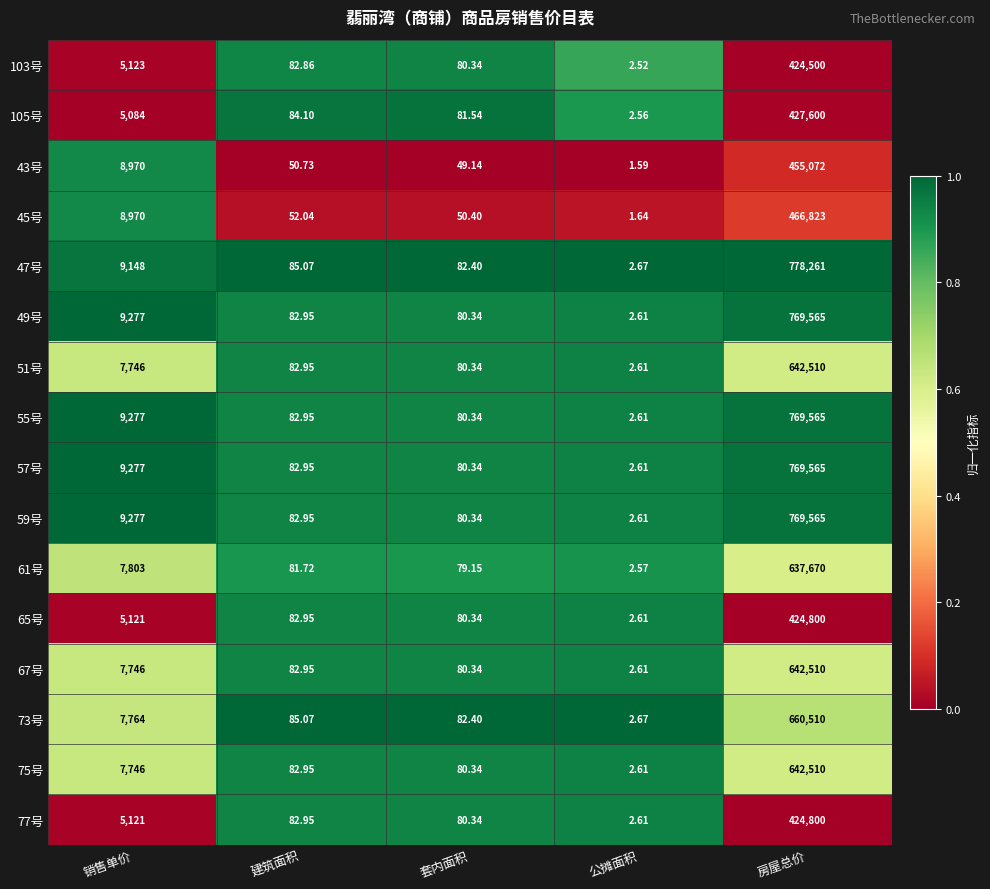

Where is 61号 nearest to the value 318836?

销售单价